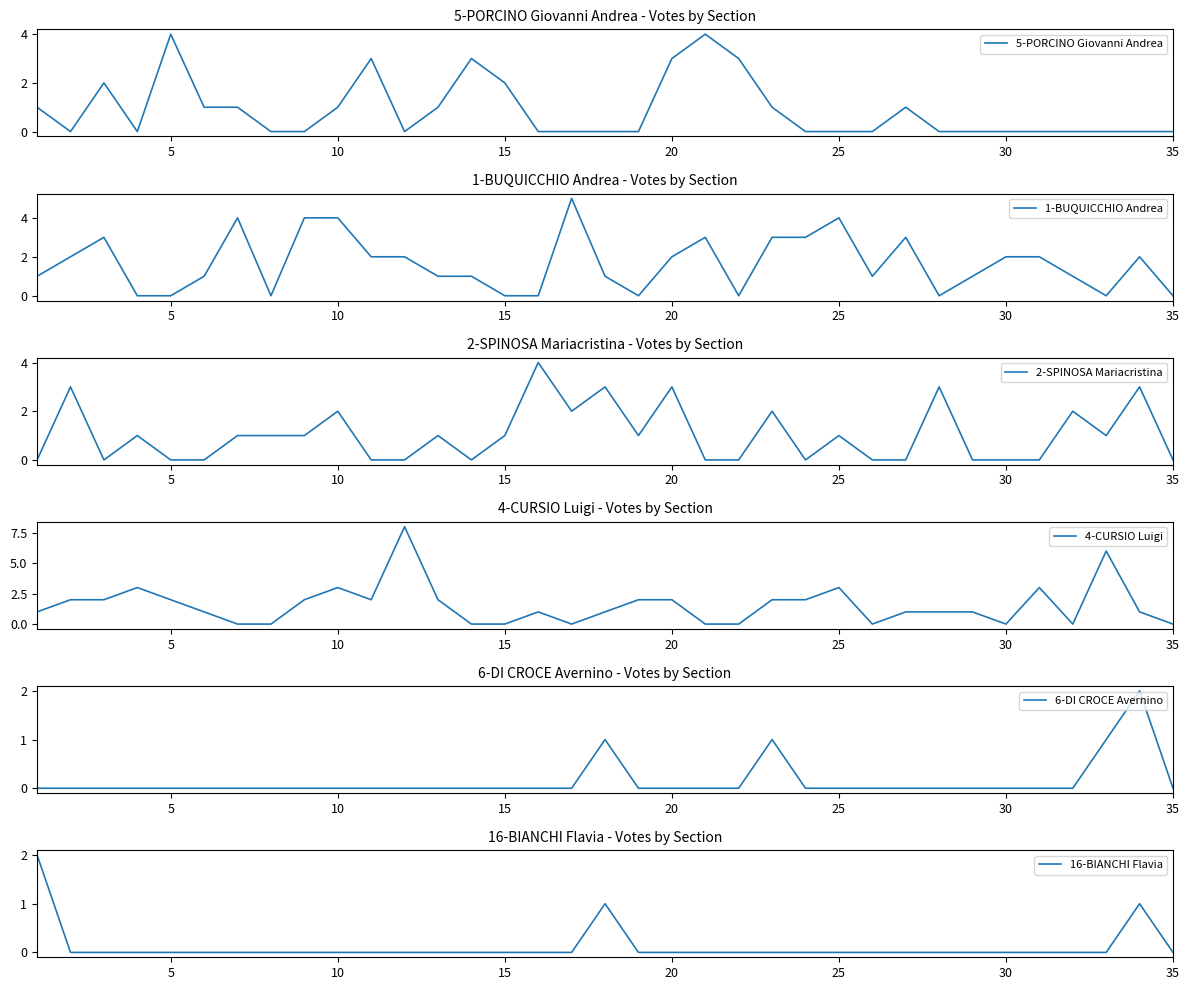

Does the chart display data point markers on the line(s)?

No